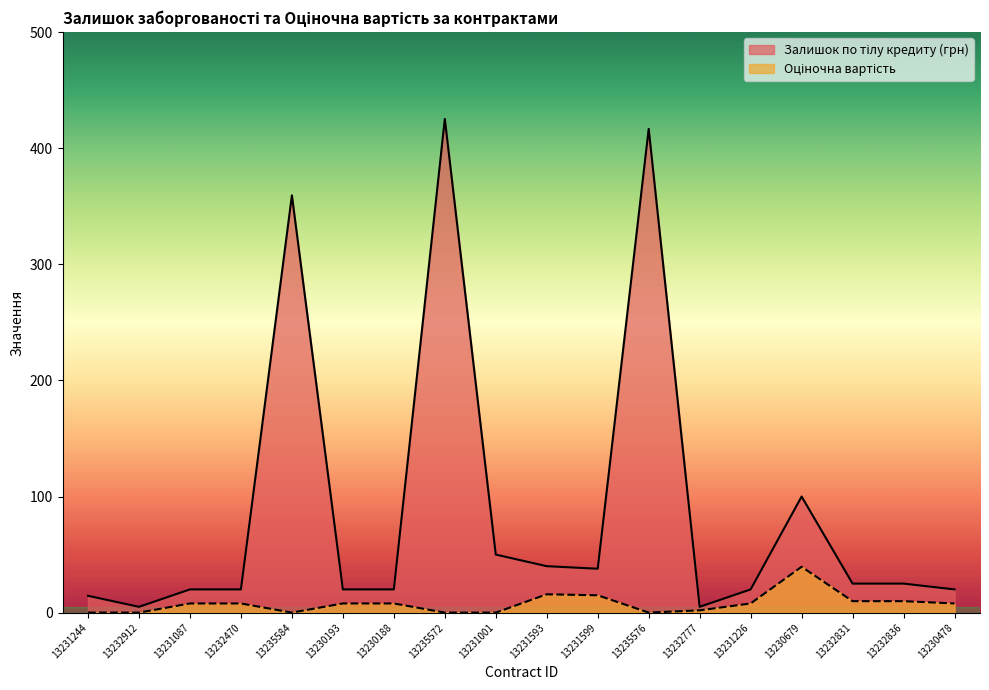

What is the maximum value shown in the chart?

425.2